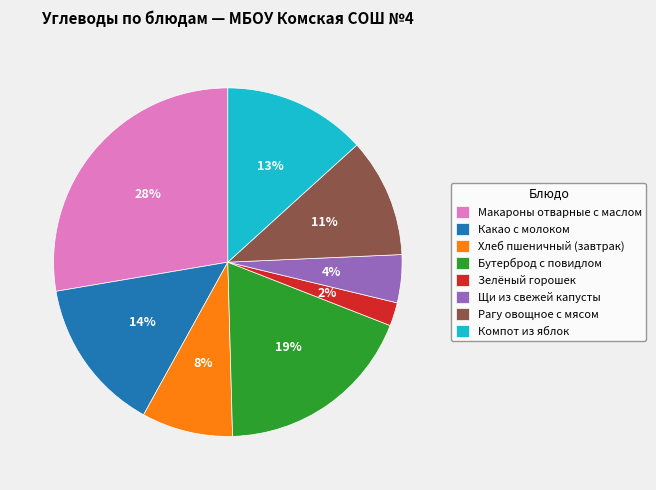

What percentage is the Макароны отварные с маслом slice, to the nearest percent?

28%